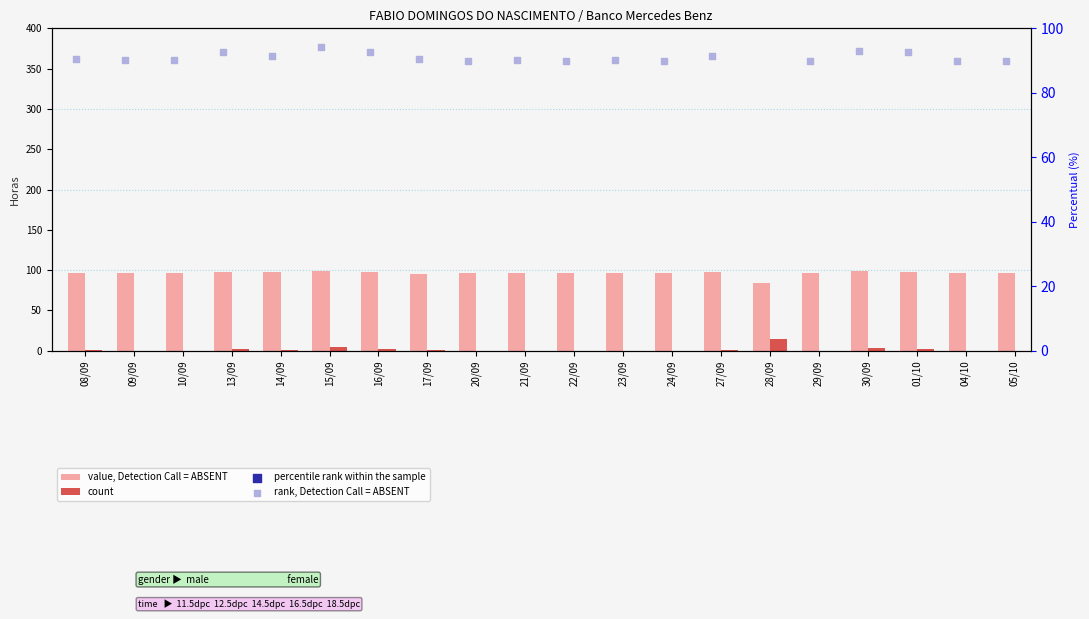

What are all the series names shown in the legend?

value, Detection Call = ABSENT, count, percentile rank within the sample, rank, Detection Call = ABSENT